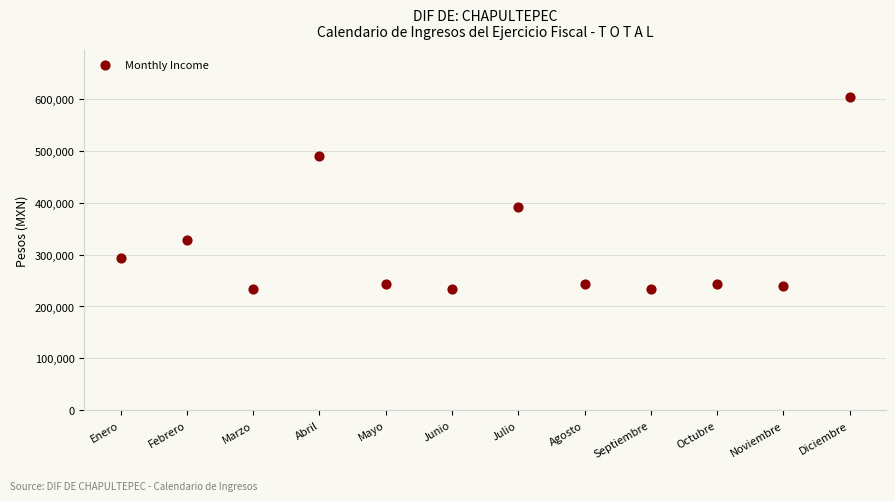

What Y value in the scatter plot is closest to 419267?

391170